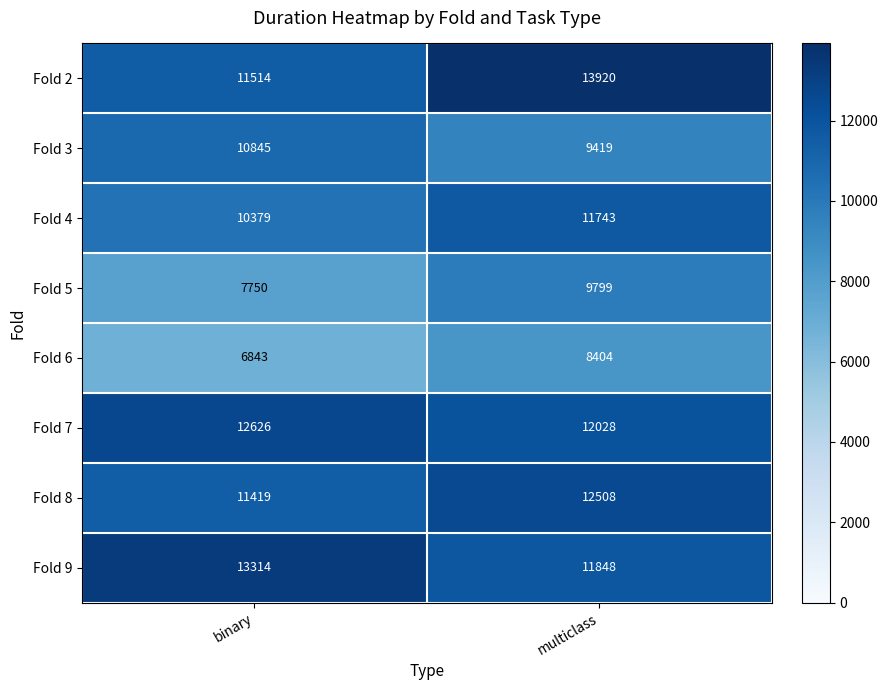

What is the sum of all Fold 3 values?

20264